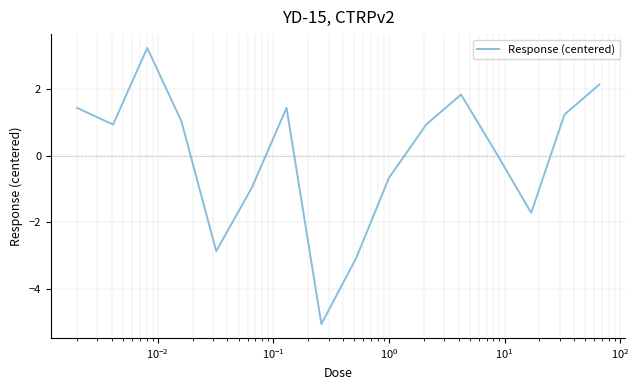

Reading left to right, extract all data points from this chart.

1.4	0.9	3.2	1.0	-2.9	-1.0	1.4	-5.1	-3.1	-0.7	0.9	1.8	0.1	-1.7	1.2	2.1